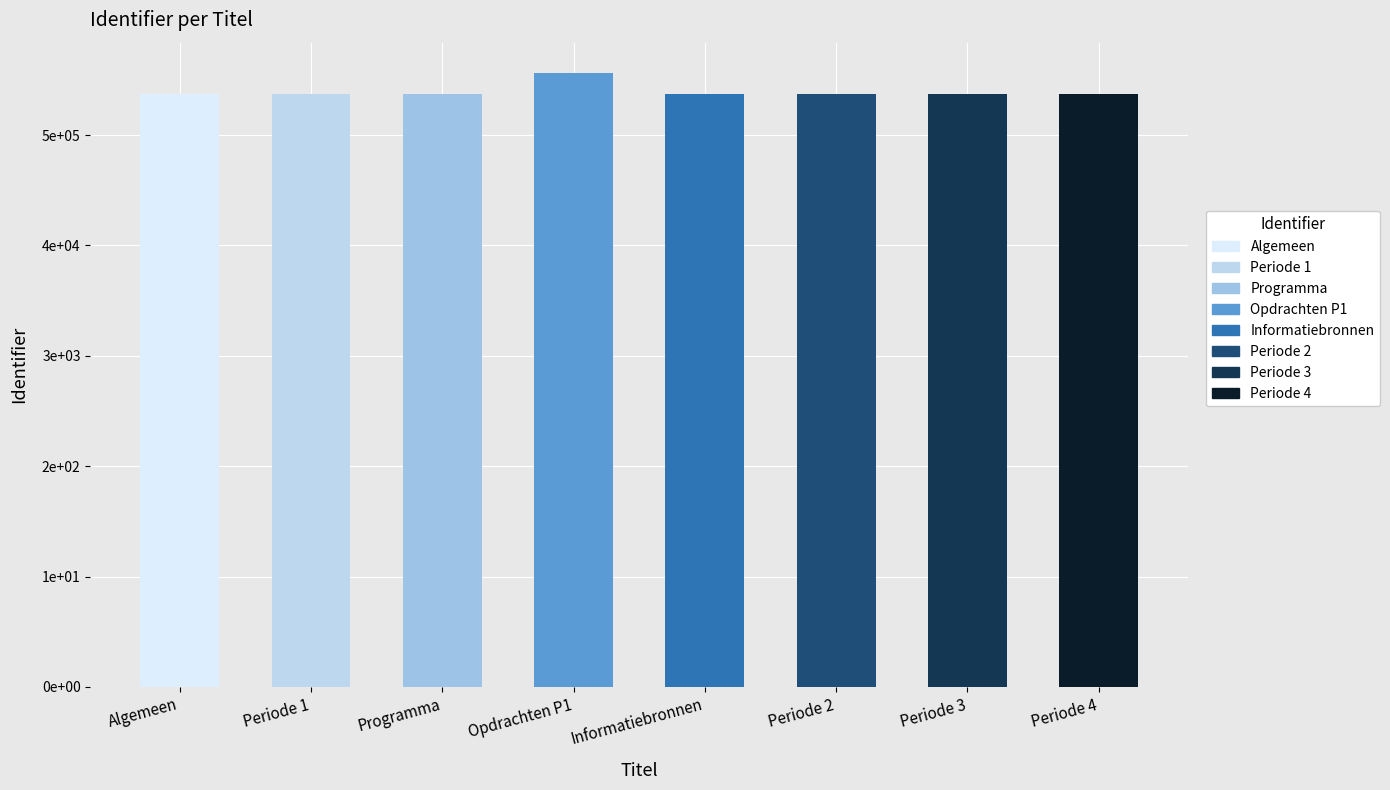

Reading left to right, list all the values displayed in this chart.

Algemeen=5368726	Periode 1=5368728	Programma=5368729	Opdrachten P1=5559142	Informatiebronnen=5368730	Periode 2=5368731	Periode 3=5368733	Periode 4=5368740